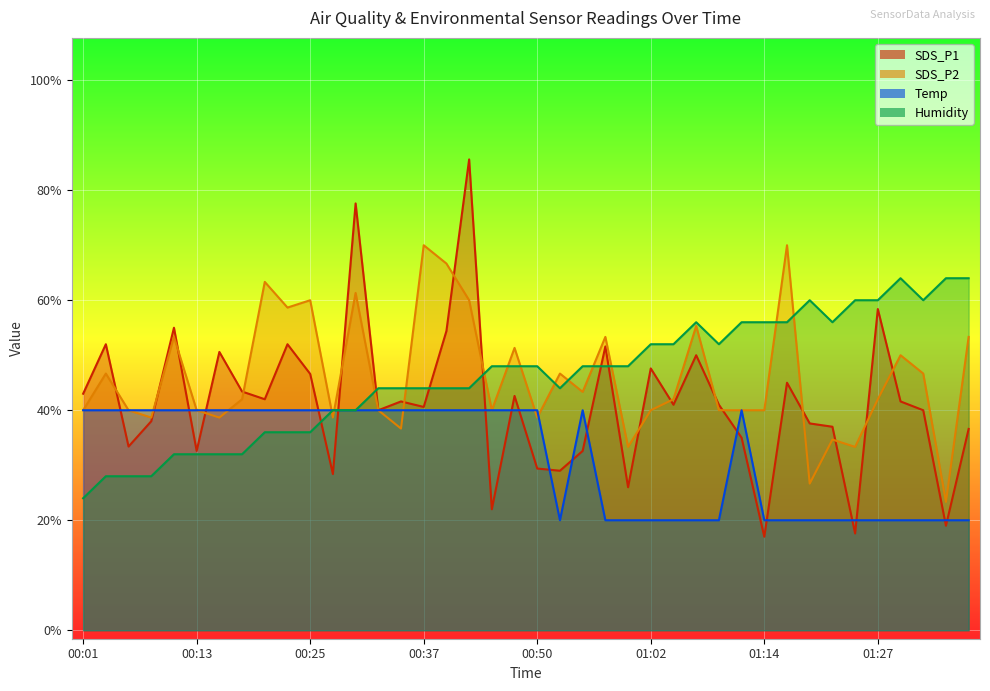

Does the chart display data point markers on the line(s)?

No